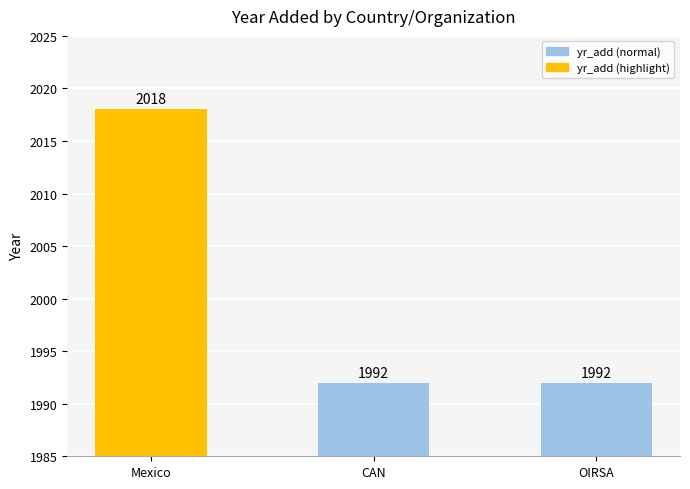

Reading right to left, extract all data points from this chart.

OIRSA=1992	CAN=1992	Mexico=2018